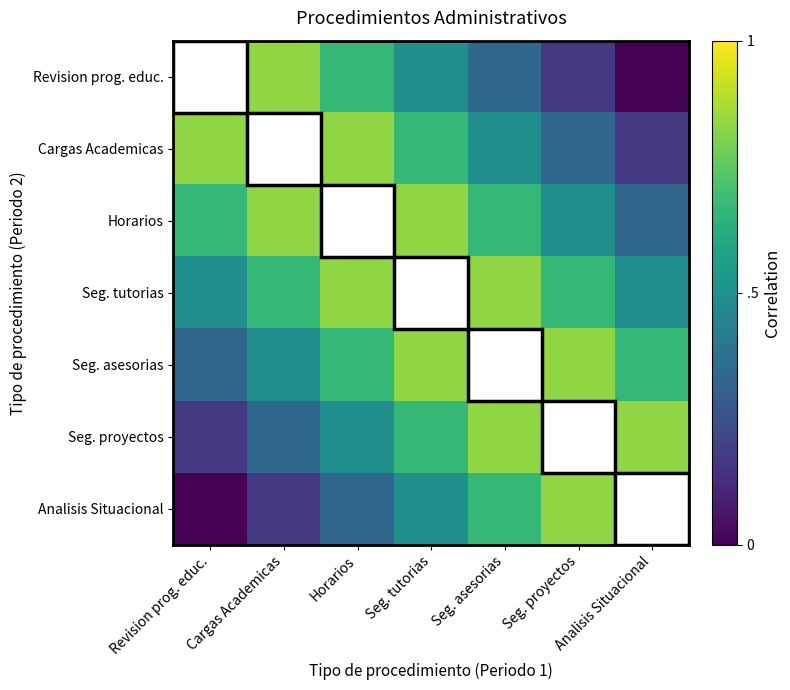

What is the greatest value displayed?

1.0